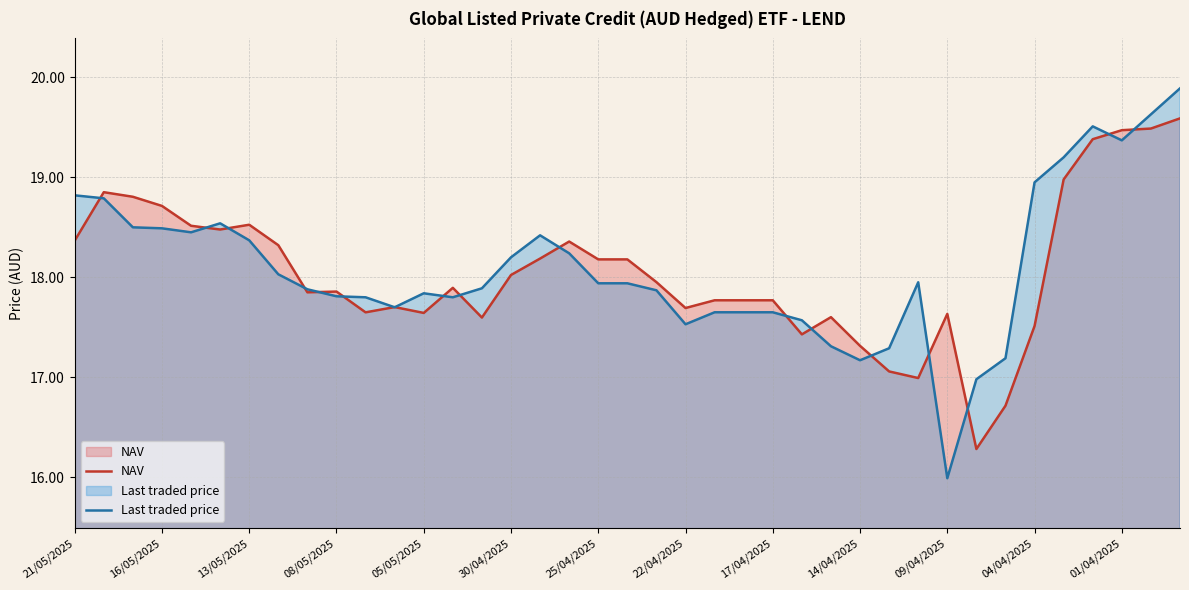

True or false: NAV has more than 1 points higher than both neighbors.

True